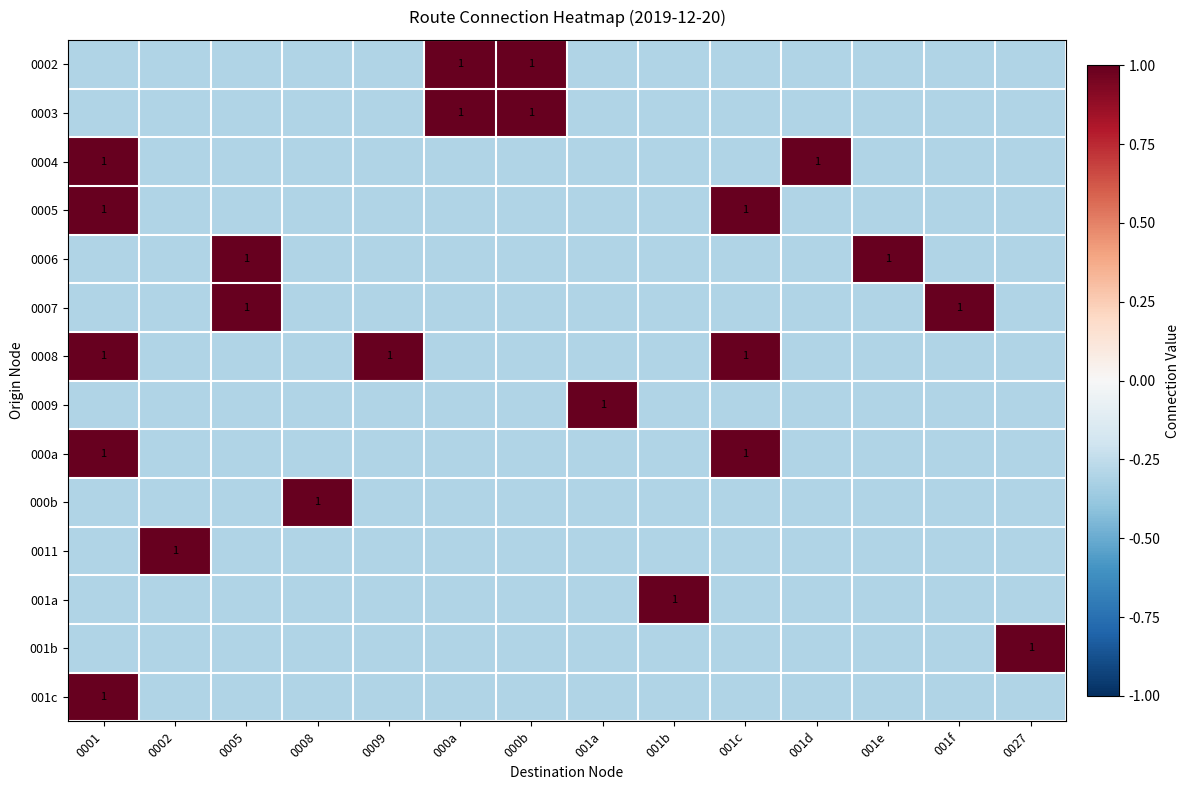

Rank the categories by 001b value from lowest to highest.

0001, 0002, 0005, 0008, 0009, 000a, 000b, 001a, 001b, 001c, 001d, 001e, 001f, 0027